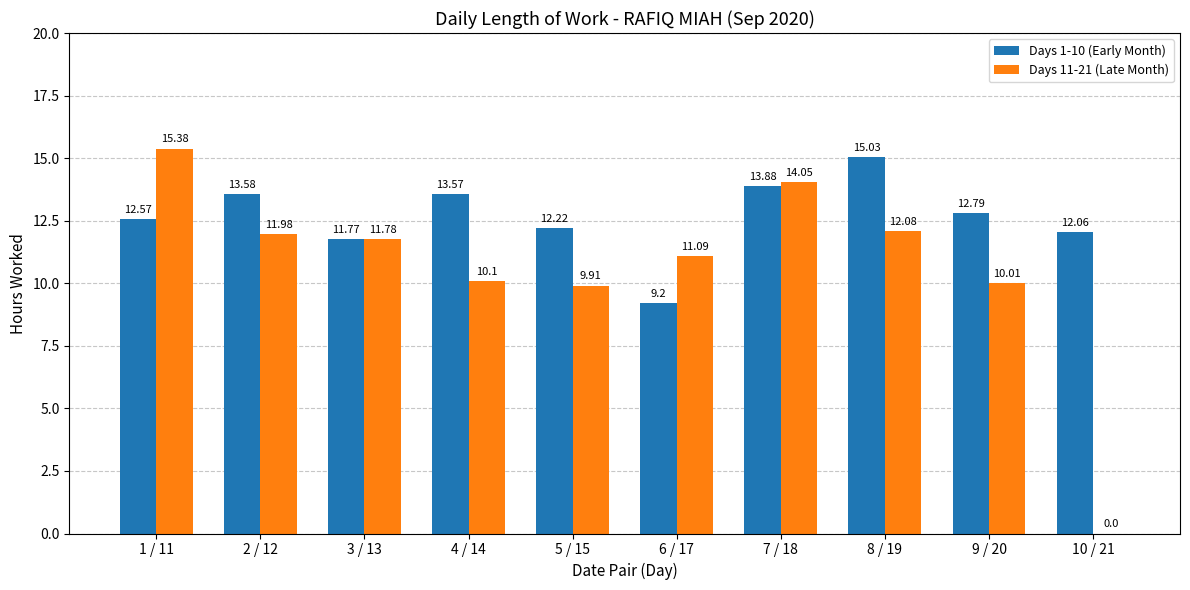

At which category is the sum across all series the highest?

1 / 11